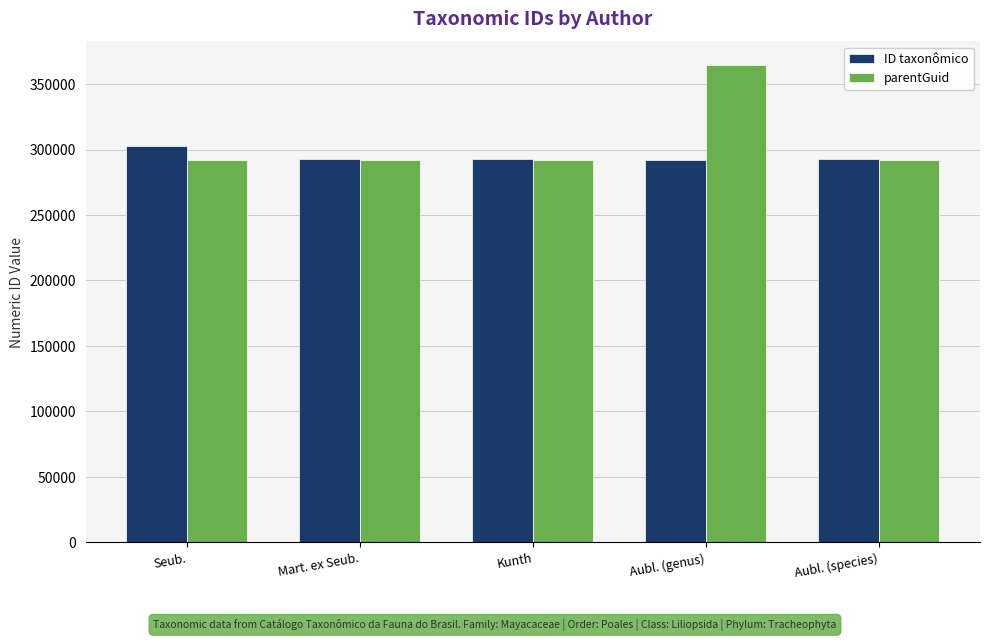

What are all the series names shown in the legend?

ID taxonômico, parentGuid